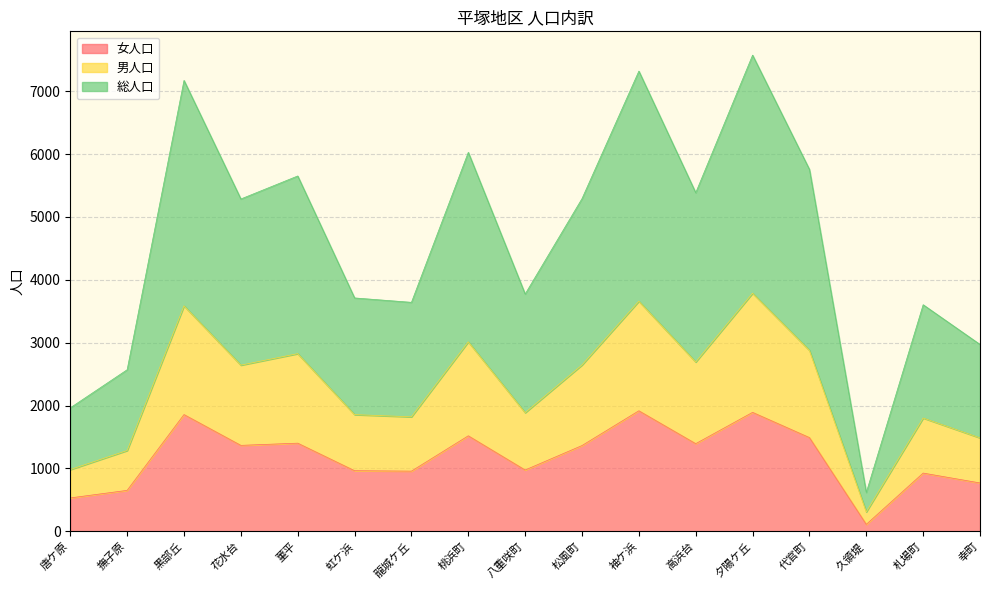

Reading right to left, what are all the values shown in this chart?

女人口: 幸町=769	札場町=926	久領堤=110	代官町=1491	夕陽ケ丘=1892	高浜台=1394	袖ケ浜=1917	松風町=1364	八重咲町=975	桃浜町=1519	龍城ケ丘=957	虹ケ浜=964	菫平=1402	花水台=1367	黒部丘=1857	撫子原=651	唐ケ原=531
男人口: 幸町=1486	札場町=1802	久領堤=309	代官町=2878	夕陽ケ丘=3787	高浜台=2693	袖ケ浜=3660	松風町=2646	八重咲町=1887	桃浜町=3014	龍城ケ丘=1821	虹ケ浜=1856	菫平=2826	花水台=2643	黒部丘=3586	撫子原=1285	唐ケ原=982
総人口: 幸町=2972	札場町=3604	久領堤=618	代官町=5756	夕陽ケ丘=7574	高浜台=5386	袖ケ浜=7320	松風町=5292	八重咲町=3774	桃浜町=6028	龍城ケ丘=3642	虹ケ浜=3712	菫平=5652	花水台=5286	黒部丘=7172	撫子原=2570	唐ケ原=1964